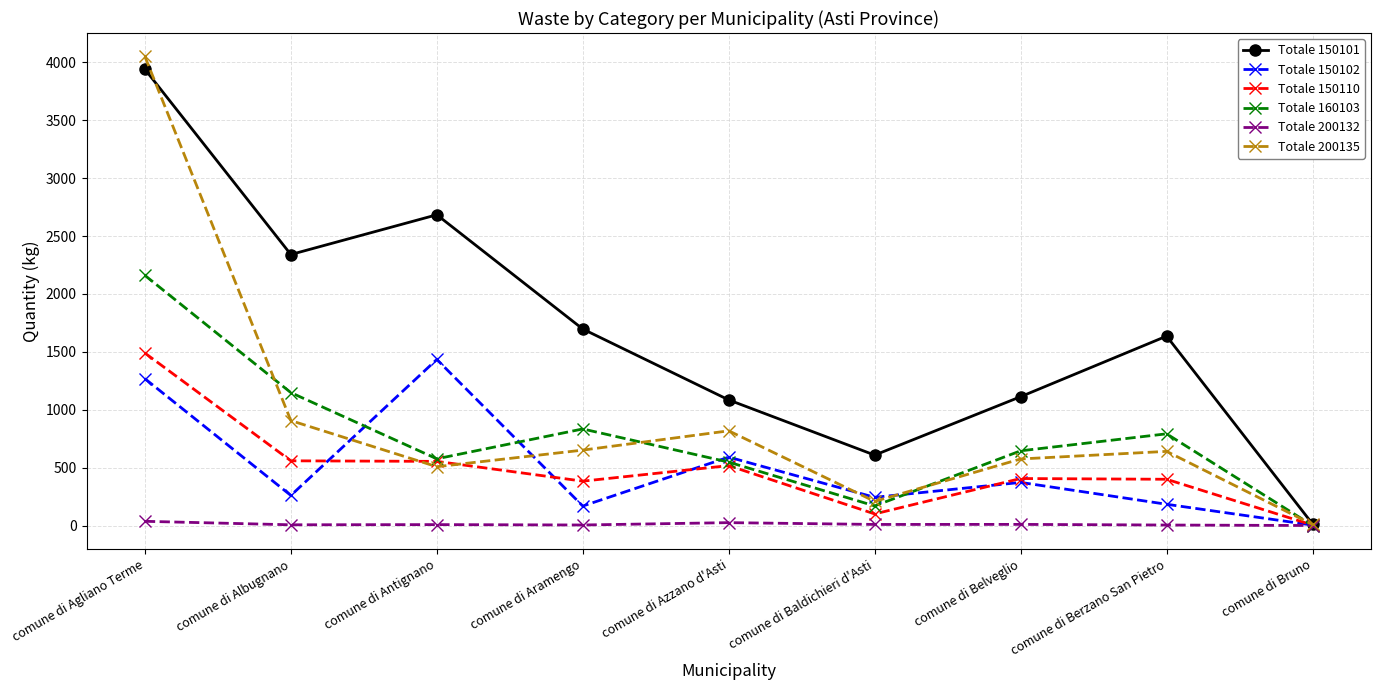

Where does the Totale 150110 series first go above 405?

comune di Agliano Terme